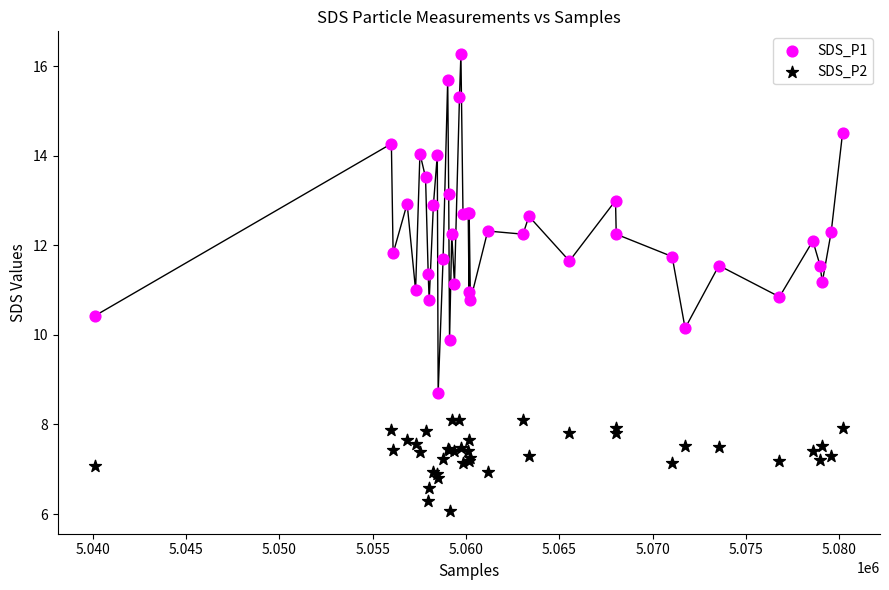

What is the X range (max minus min) for the scatter plot?

40045.0